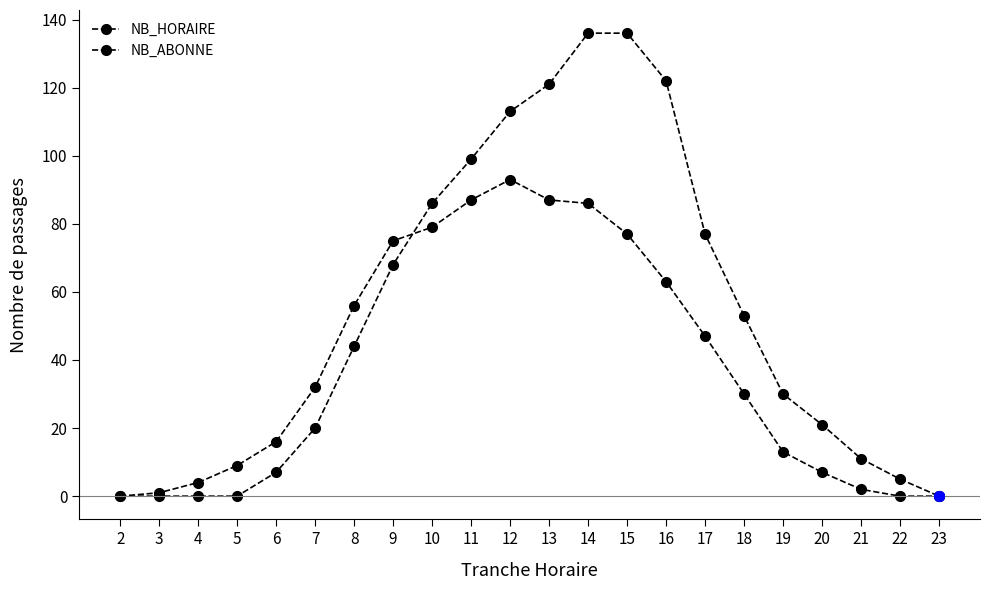

Is this an area chart (filled region under the line)?

No